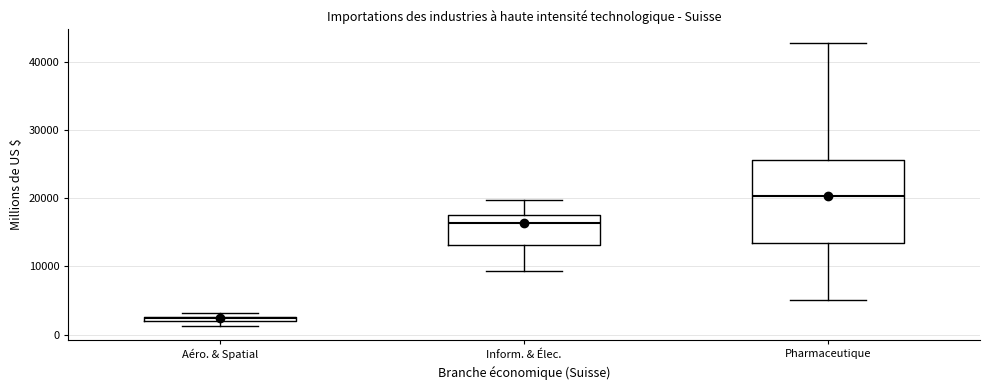

Which box is the tallest, from its lower edge to its upper edge?

Pharmaceutique